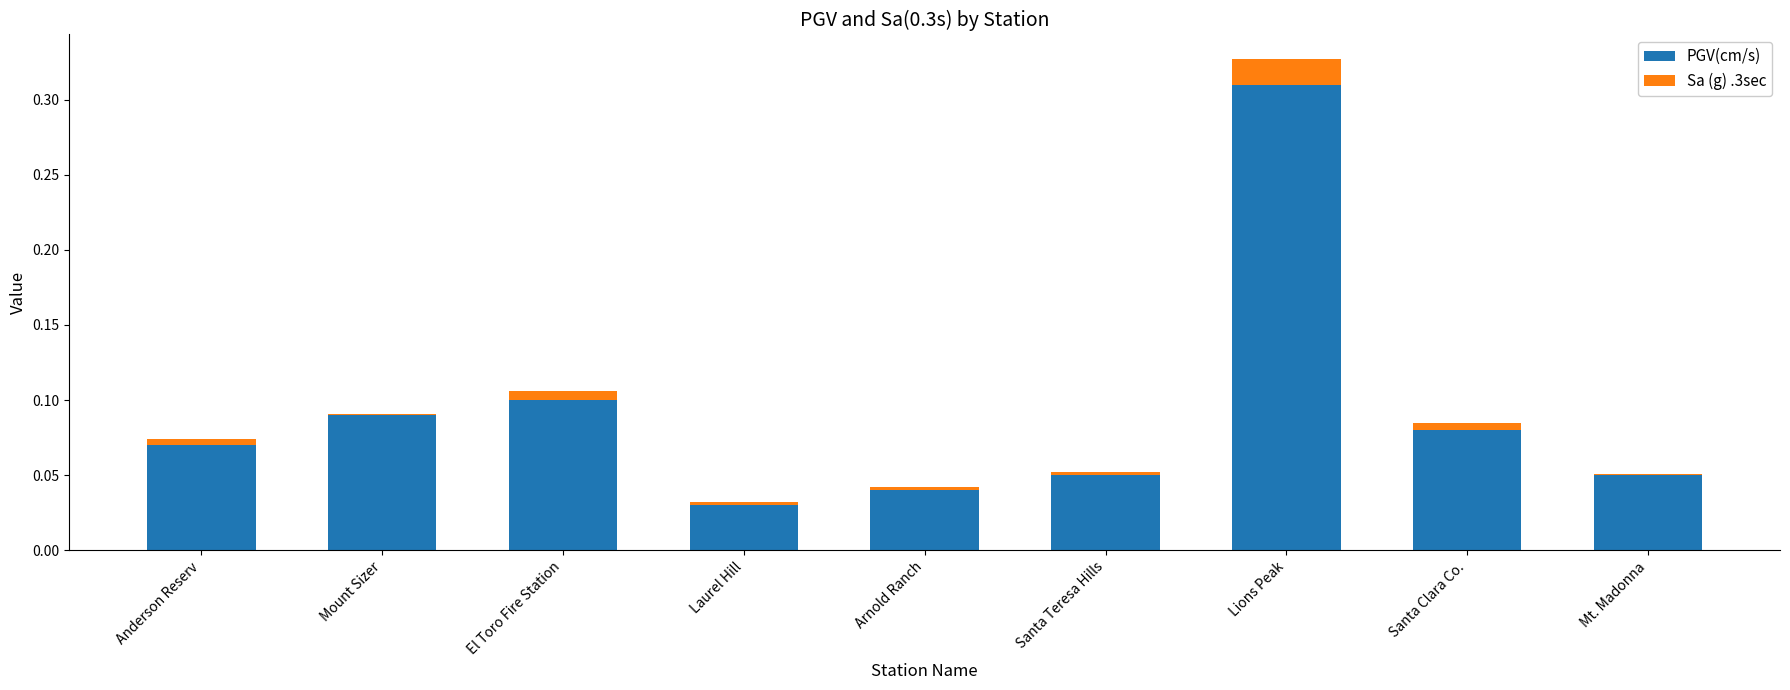

At which category is the sum across all series the highest?

Lions Peak